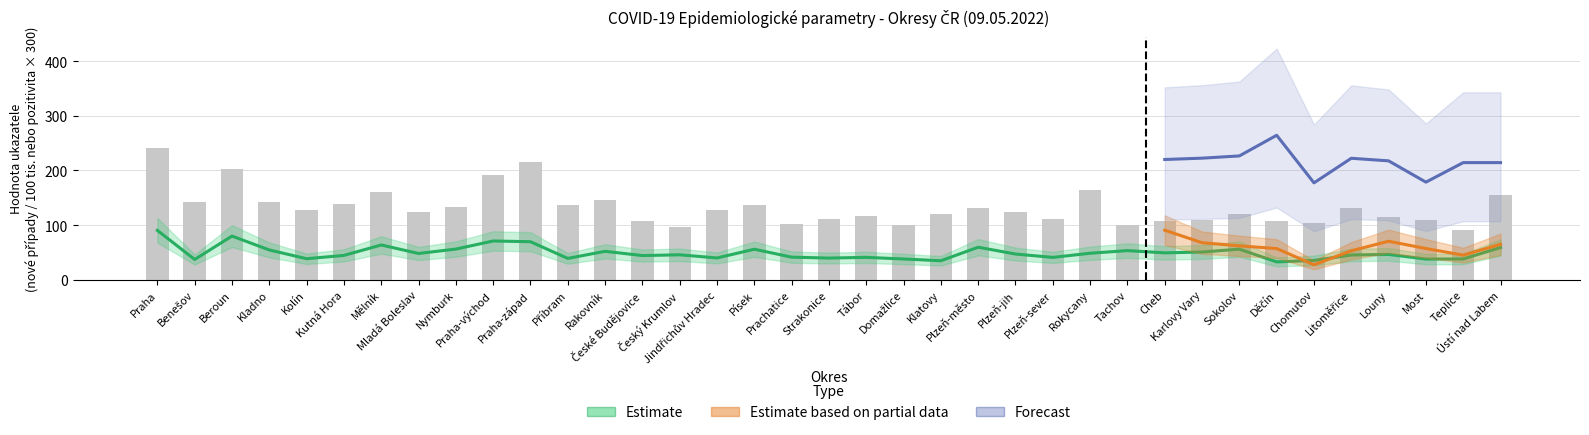

Reading right to left, what are all the values shown in this chart?

Nové případy za 14 dní na 100 000: 154.2	91.6	109.1	114.6	130.9	103.5	106.7	120.0	110.2	108.3	99.3	163.7	111.6	124.1	131.4	120.6	99.5	116.2	110.6	102.4	136.9	127.4	96.2	107.8	145.3	136.2	214.7	191.1	133.9	123.6	160.9	138.9	127.0	142.0	202.3	142.4	241.0
Nové případy za 7 dní na 100 000: 59.0	38.0	37.9	46.3	45.3	35.3	32.7	56.0	50.7	49.2	53.3	48.5	40.9	47.1	59.5	34.8	38.0	41.0	39.7	41.4	55.9	39.9	45.7	44.3	52.0	39.1	69.6	70.9	56.1	48.1	63.6	44.6	38.5	54.5	79.9	37.1	90.3